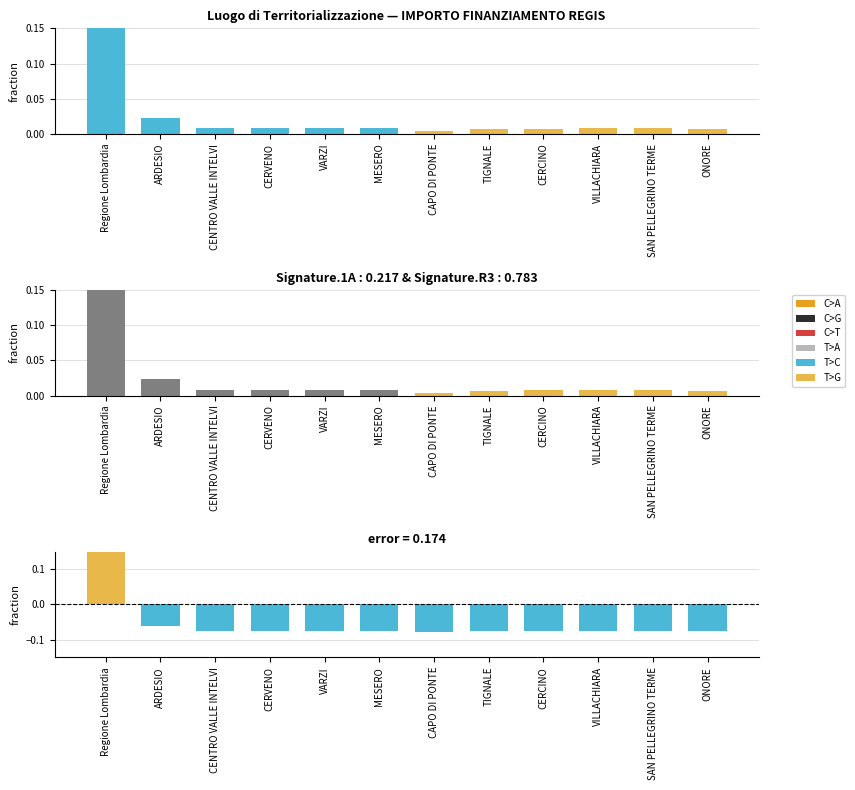

How many bars are there in total?

12